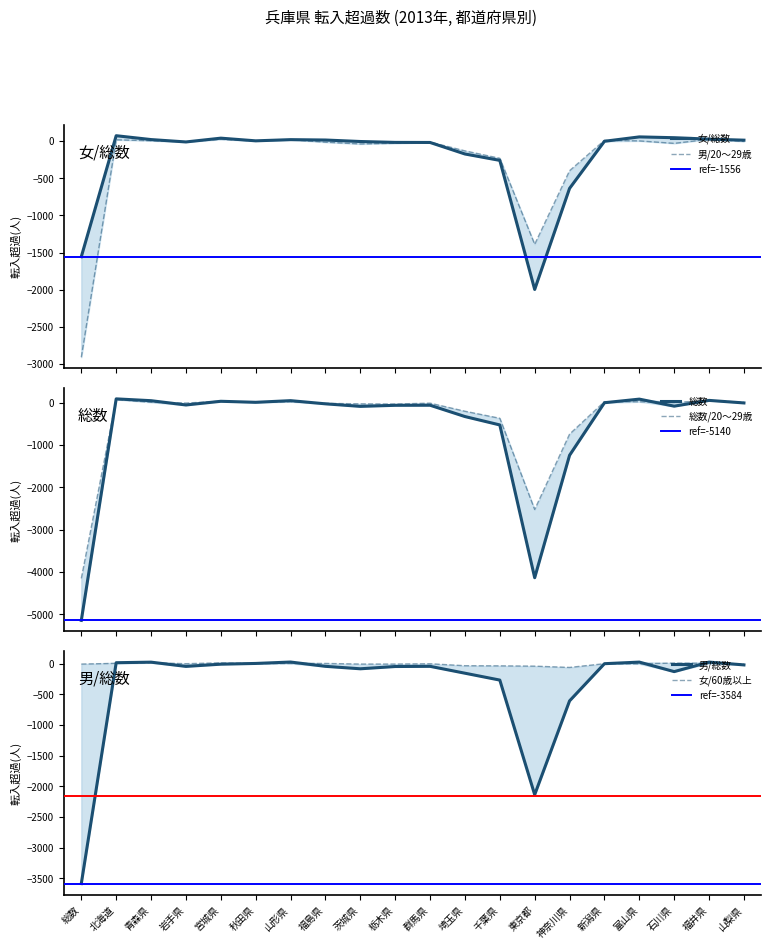

At which category is the sum across all series the highest?

北海道